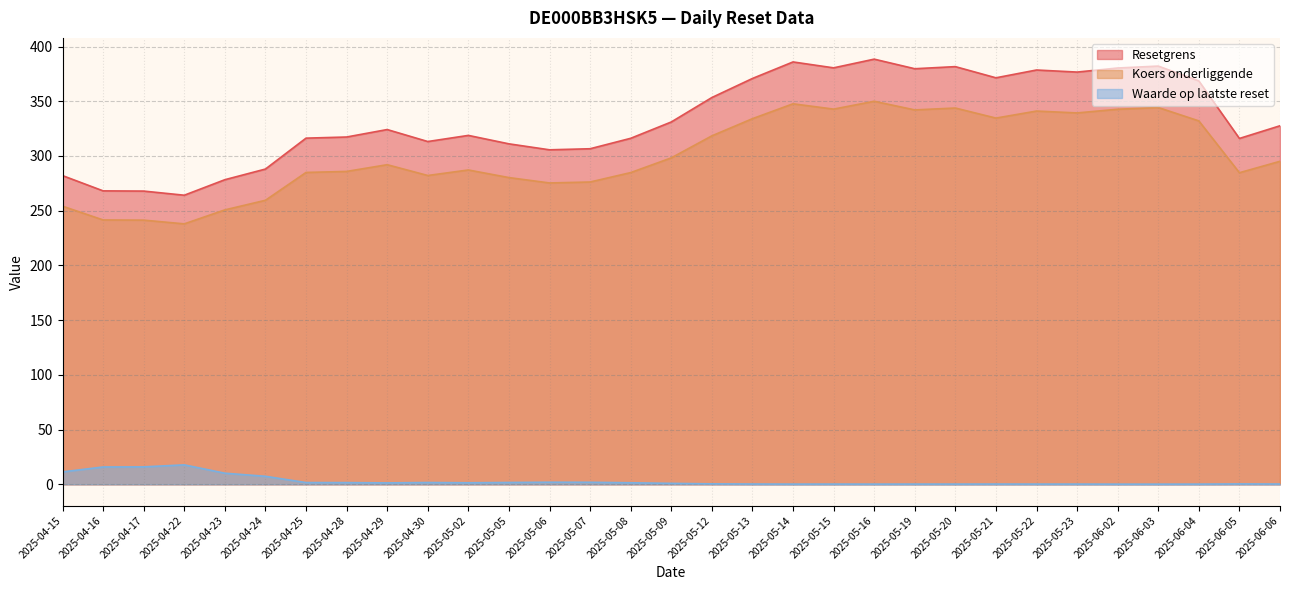

Which series has the widest spread of values?

Resetgrens